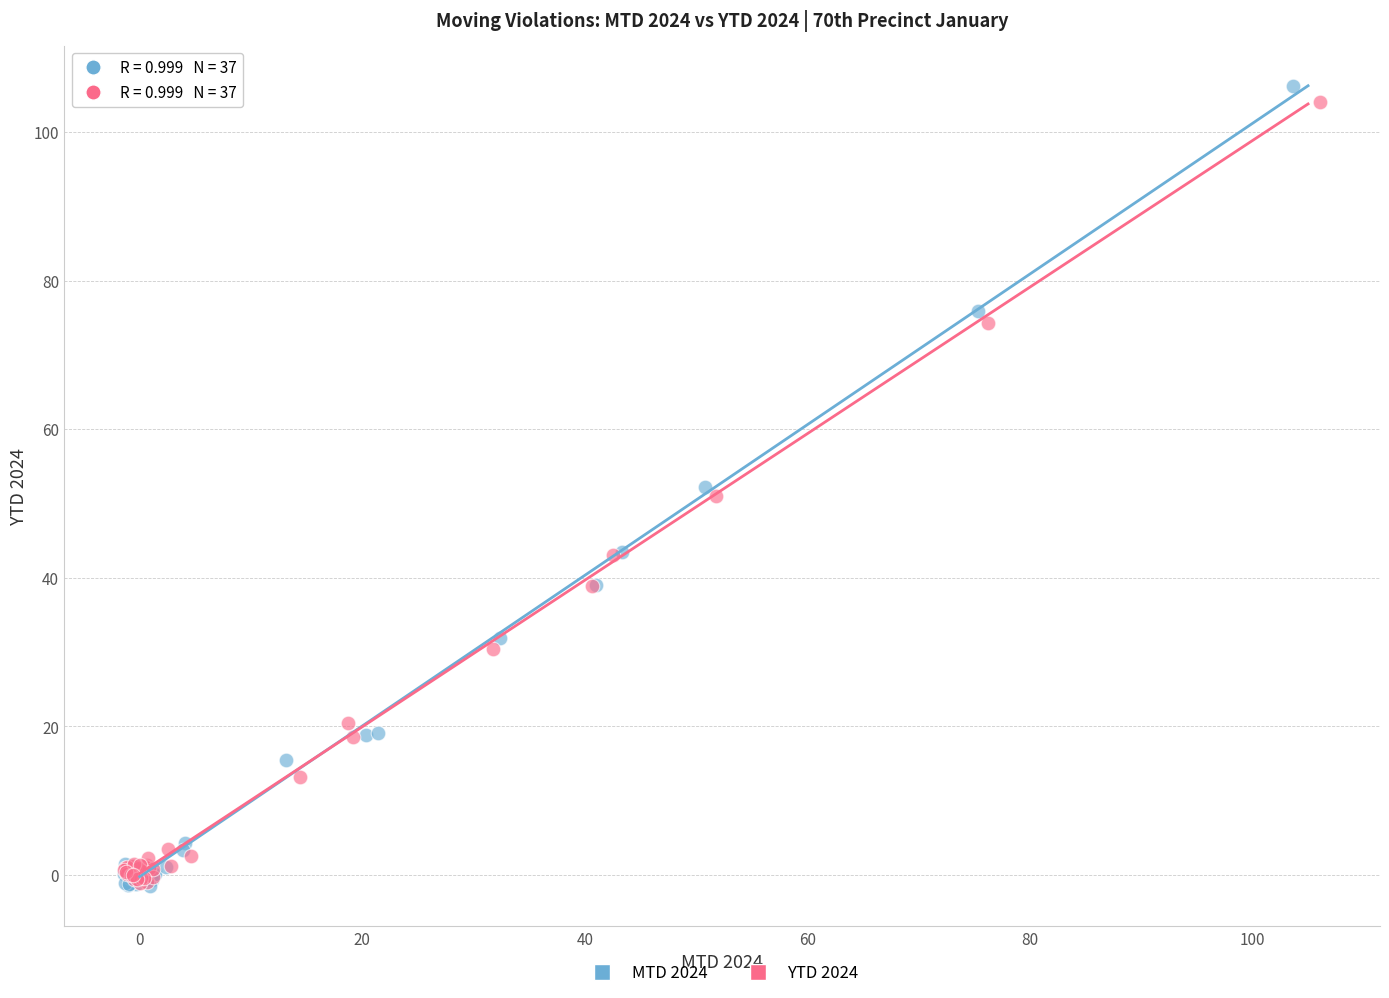

What are all the series names shown in the legend?

MTD 2024, YTD 2024